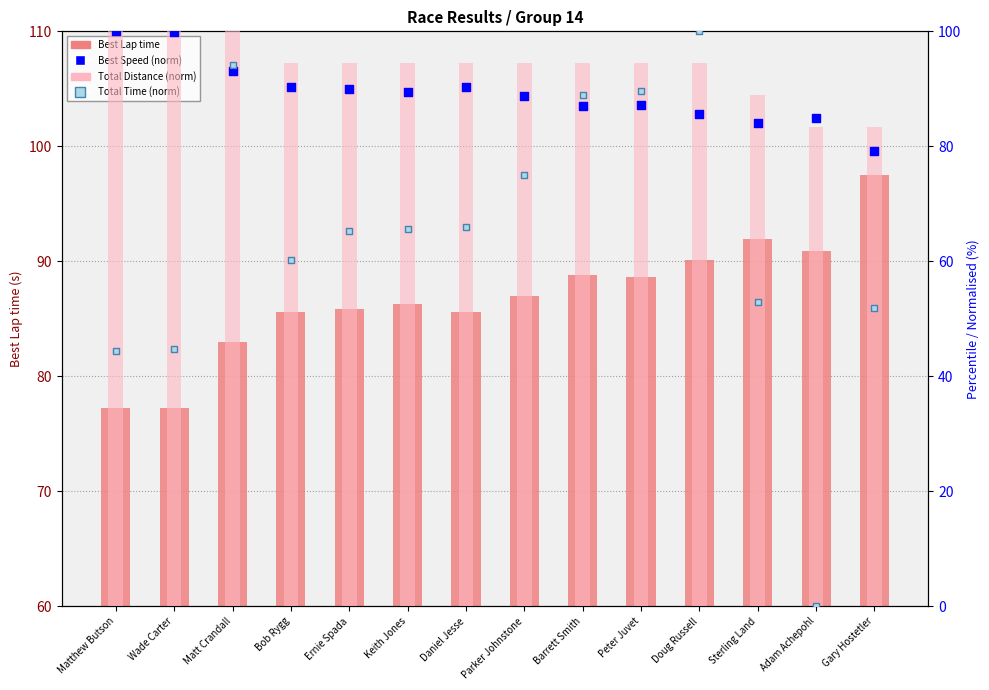

Is the value of Best Speed (norm) at Sterling Land greater than the value of Total Distance (norm) at Parker Johnstone?

No